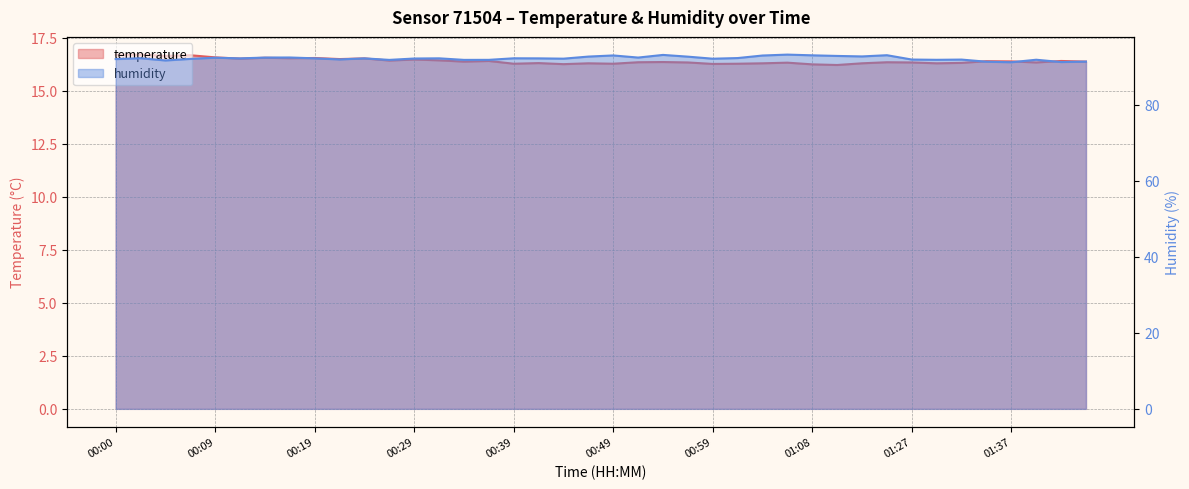

Which series changed the most between 00:56 and 01:08?

humidity